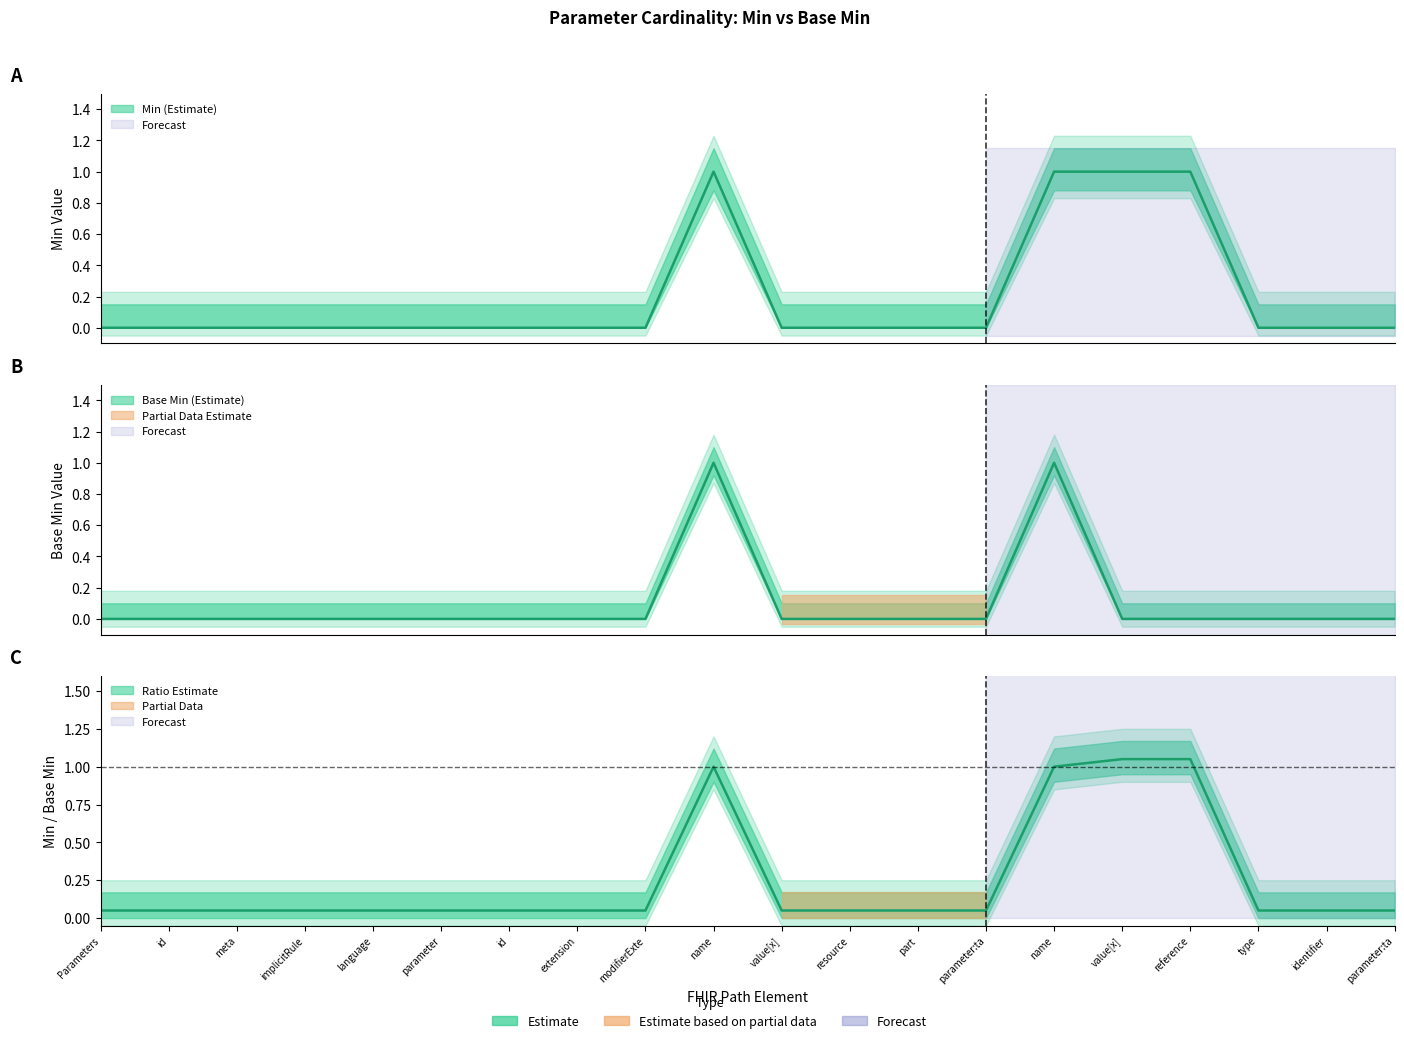

Reading right to left, extract all data points from this chart.

Min: Parameters.parameter:targetIdentifier=0	Parameters.parameter:targetId.value[x].identifier=0	Parameters.parameter:targetId.value[x].type=0	Parameters.parameter:targetId.value[x].reference=1	Parameters.parameter:targetId.value[x]=1	Parameters.parameter:targetId.name=1	Parameters.parameter:targetId=0	Parameters.parameter.part=0	Parameters.parameter.resource=0	Parameters.parameter.value[x]=0	Parameters.parameter.name=1	Parameters.parameter.modifierExtension=0	Parameters.parameter.extension=0	Parameters.parameter.id=0	Parameters.parameter=0	Parameters.language=0	Parameters.implicitRules=0	Parameters.meta=0	Parameters.id=0	Parameters=0
Base Min: Parameters.parameter:targetIdentifier=0	Parameters.parameter:targetId.value[x].identifier=0	Parameters.parameter:targetId.value[x].type=0	Parameters.parameter:targetId.value[x].reference=0	Parameters.parameter:targetId.value[x]=0	Parameters.parameter:targetId.name=1	Parameters.parameter:targetId=0	Parameters.parameter.part=0	Parameters.parameter.resource=0	Parameters.parameter.value[x]=0	Parameters.parameter.name=1	Parameters.parameter.modifierExtension=0	Parameters.parameter.extension=0	Parameters.parameter.id=0	Parameters.parameter=0	Parameters.language=0	Parameters.implicitRules=0	Parameters.meta=0	Parameters.id=0	Parameters=0